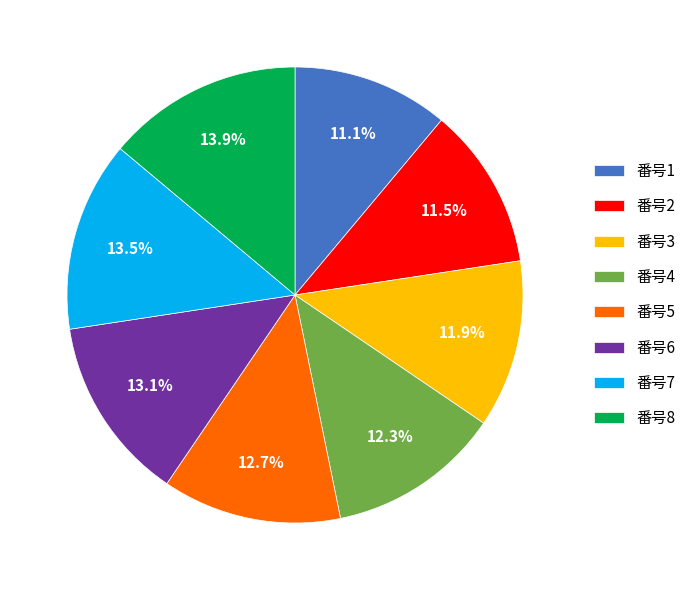

Between 番号3 and 番号8, which is larger?

番号8